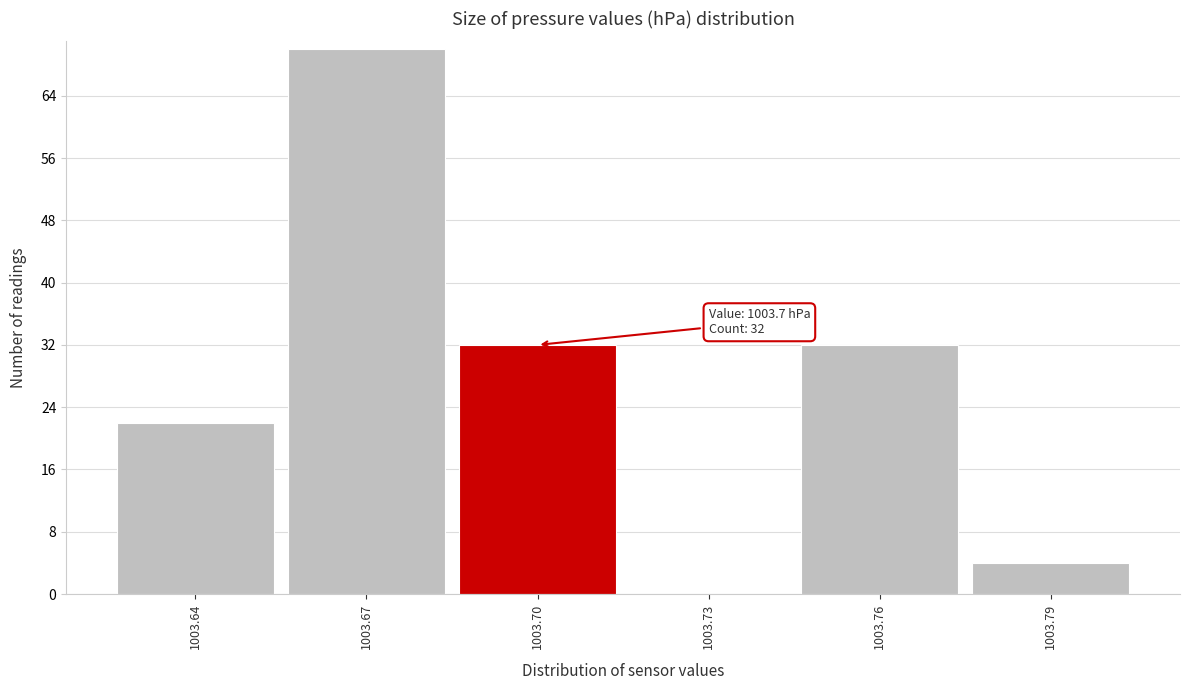

Over which range of the x-axis is the bar tallest?

1003.655 to 1003.685